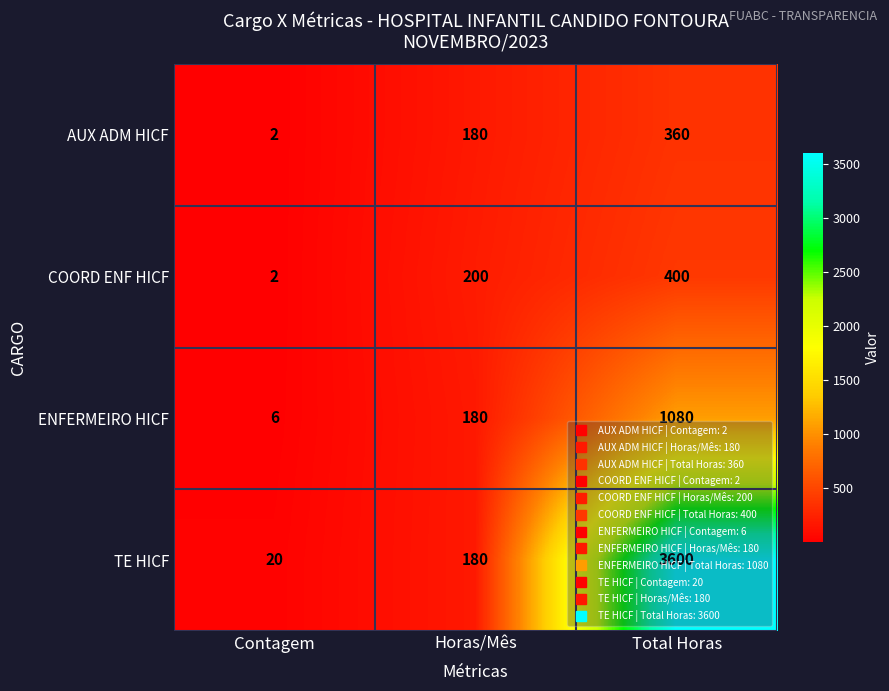

At which category does the chart reach its minimum across all series?

Contagem